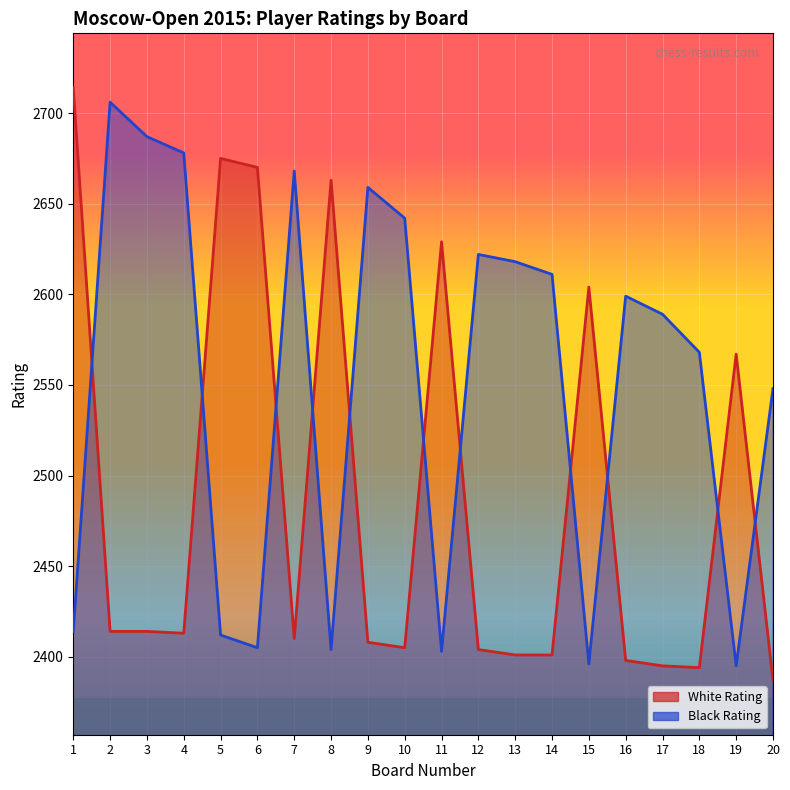

Is the value of Black Rating at 10 greater than the value of White Rating at 4?

Yes